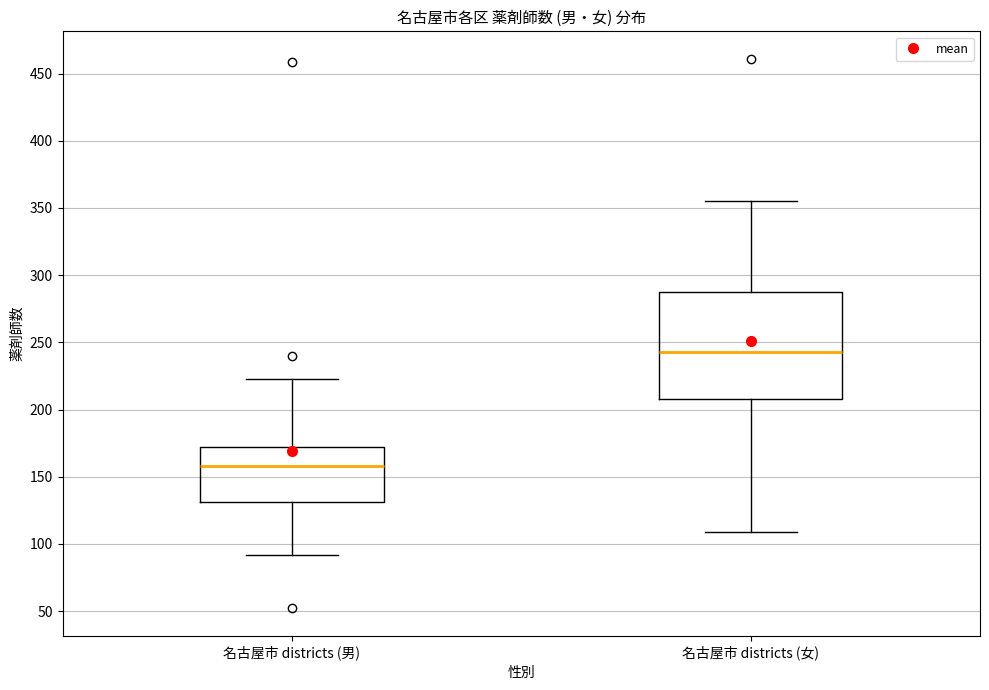

Reading left to right, read every box against the y-axis: the position of its median line, the range the box covers, and the ends of its whiskers. The values are not printed on the chart, so give them approximately, as read against the axis.

名古屋市 districts (男): median 160, box 130 to 170, whiskers 90 to 225
名古屋市 districts (女): median 245, box 210 to 290, whiskers 110 to 355